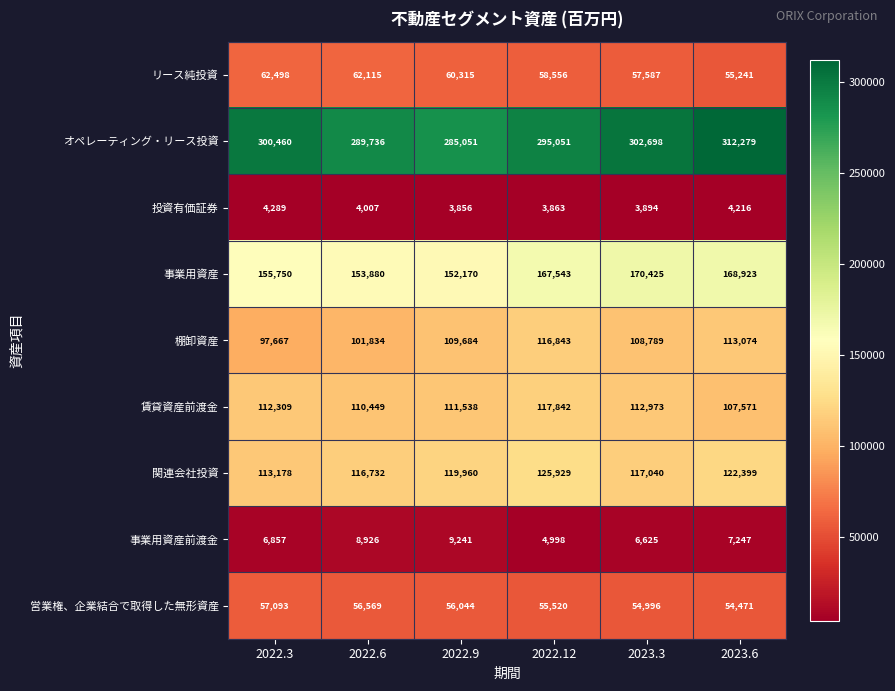

Which category has the highest value in the 関連会社投資 series?

2022.12